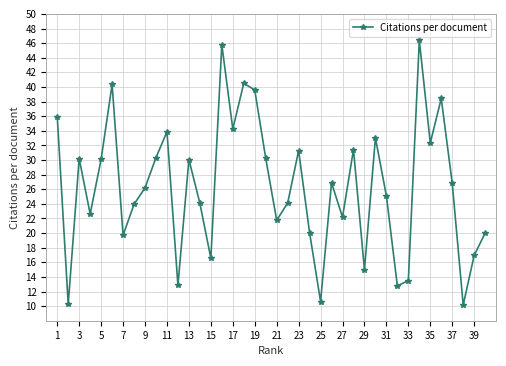

How many lines are shown in the chart?

1